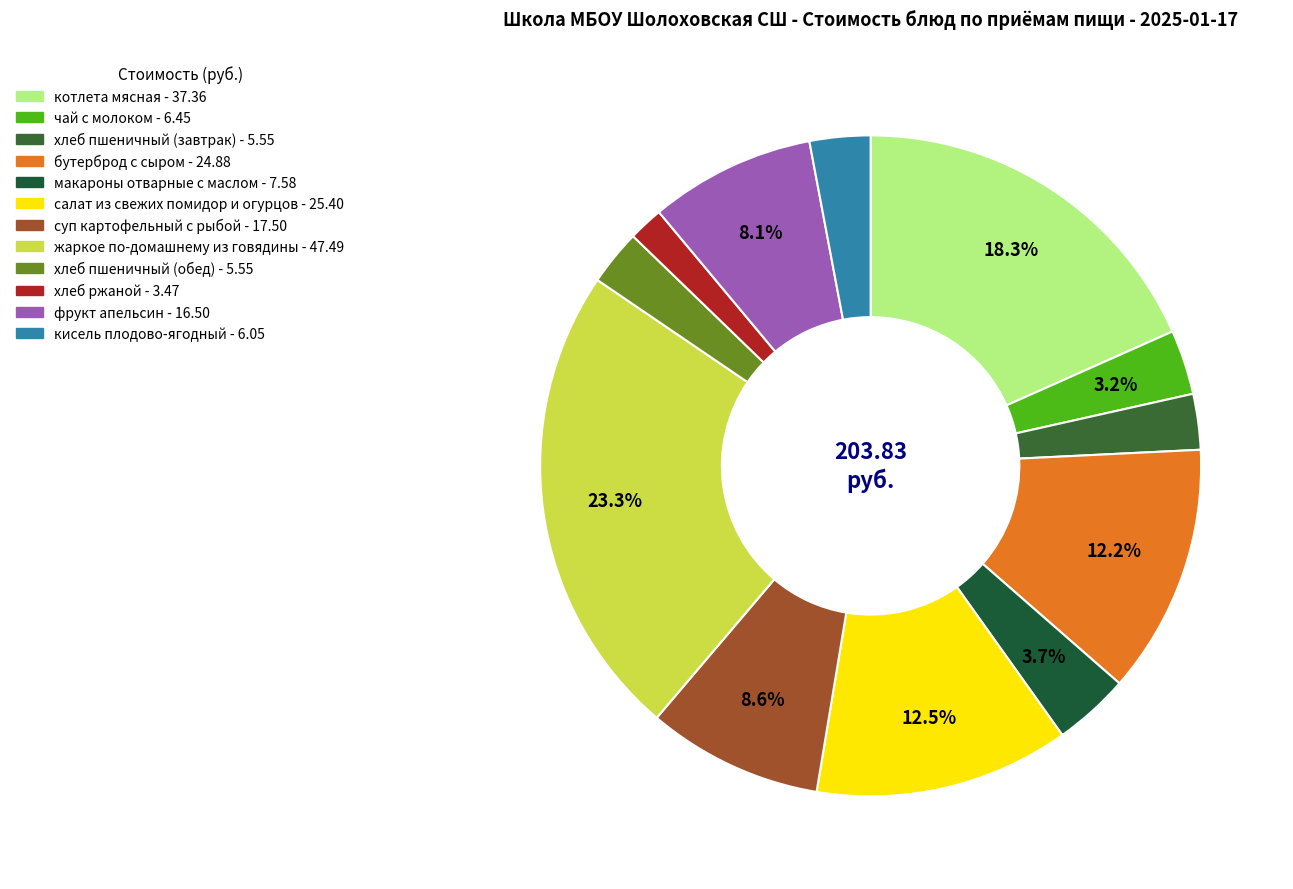

To the nearest percent, what portion does хлеб пшеничный (завтрак) represent?

3%